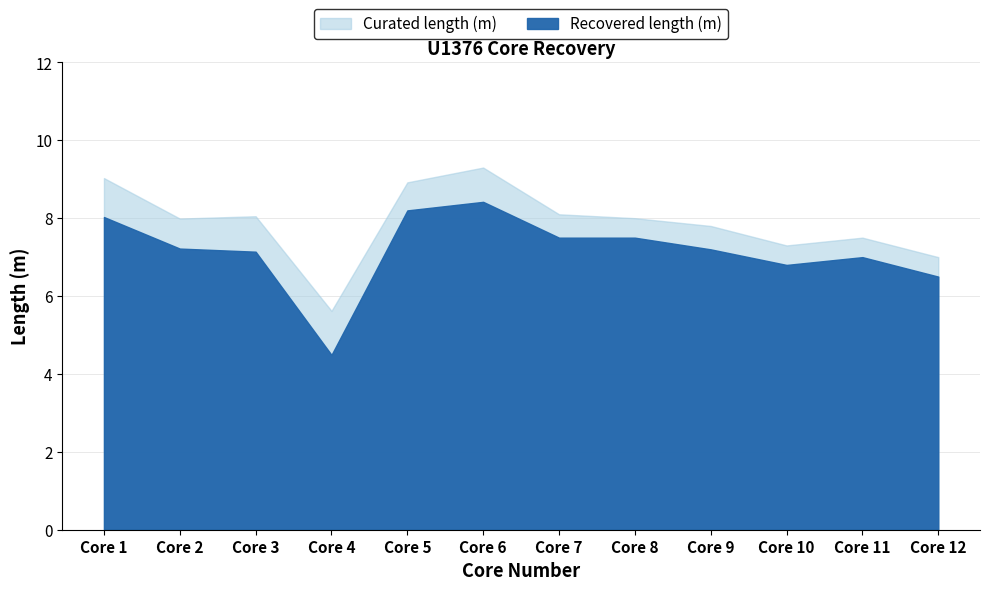

True or false: Curated length (m) and Recovered length (m) cross at least once.

False